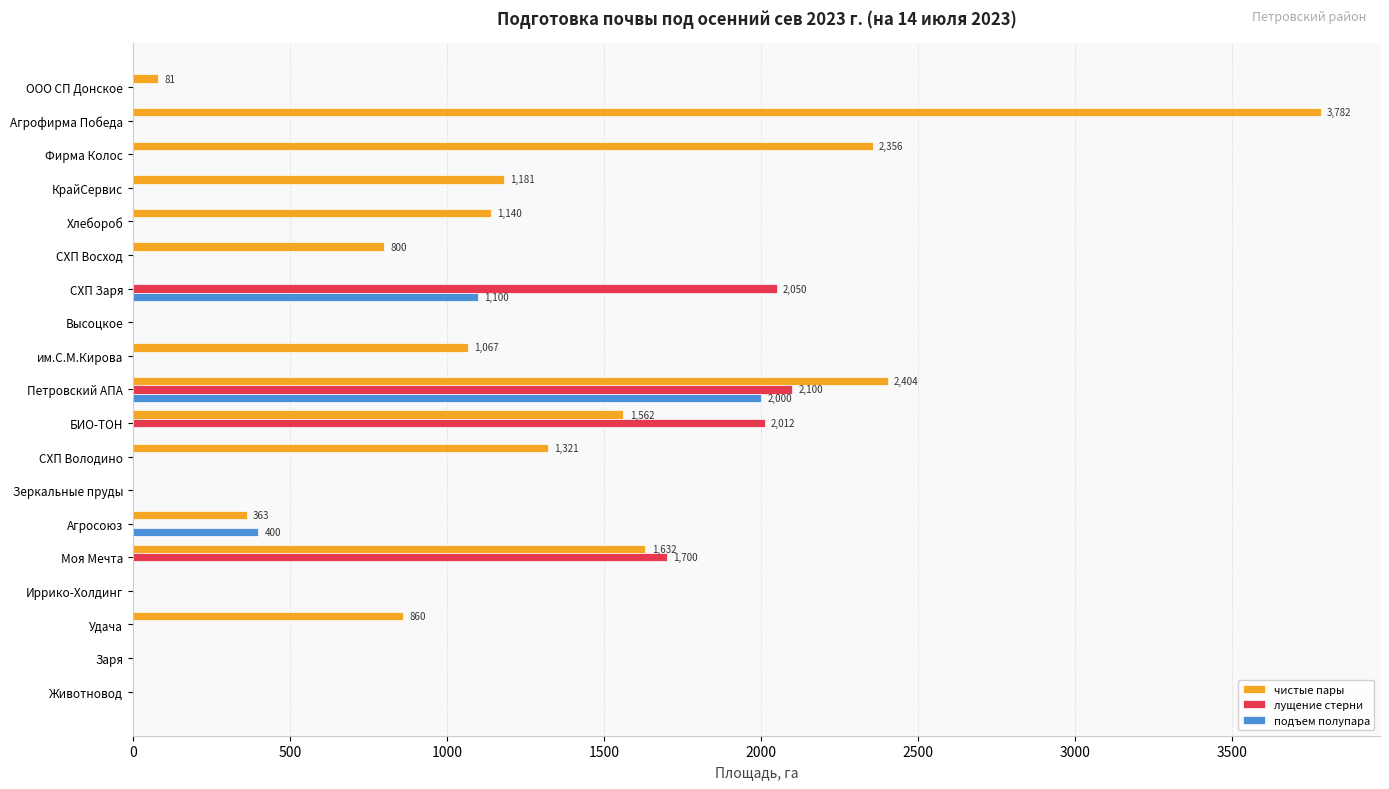

Which series has the largest total across all categories?

чистые пары